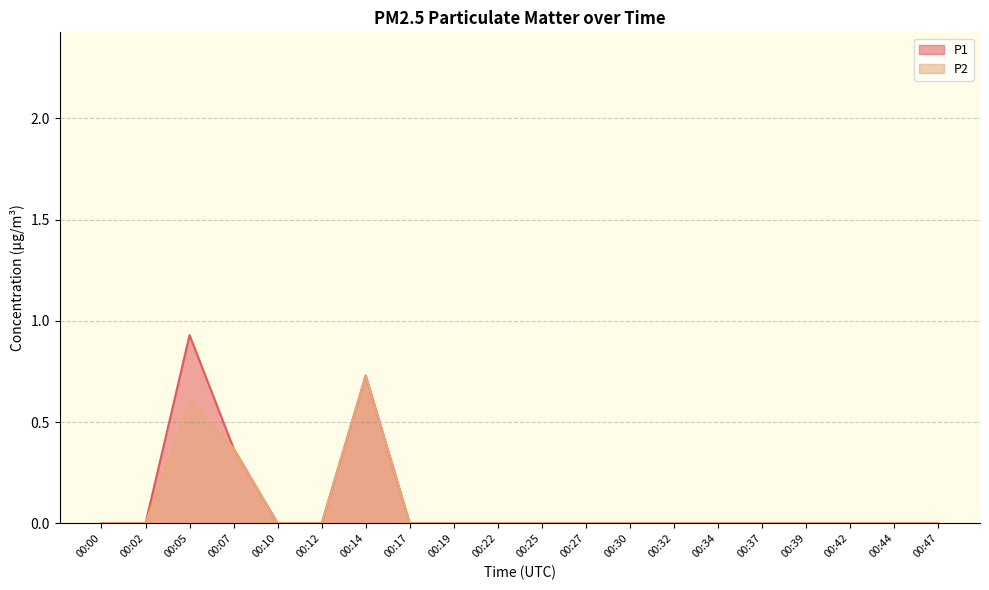

Reading left to right, transcribe all the data shown in this chart.

P1: 0.0	0.0	0.9	0.4	0.0	0.0	0.7	0.0	0.0	0.0	0.0	0.0	0.0	0.0	0.0	0.0	0.0	0.0	0.0	0.0
P2: 0.0	0.0	0.6	0.4	0.0	0.0	0.7	0.0	0.0	0.0	0.0	0.0	0.0	0.0	0.0	0.0	0.0	0.0	0.0	0.0